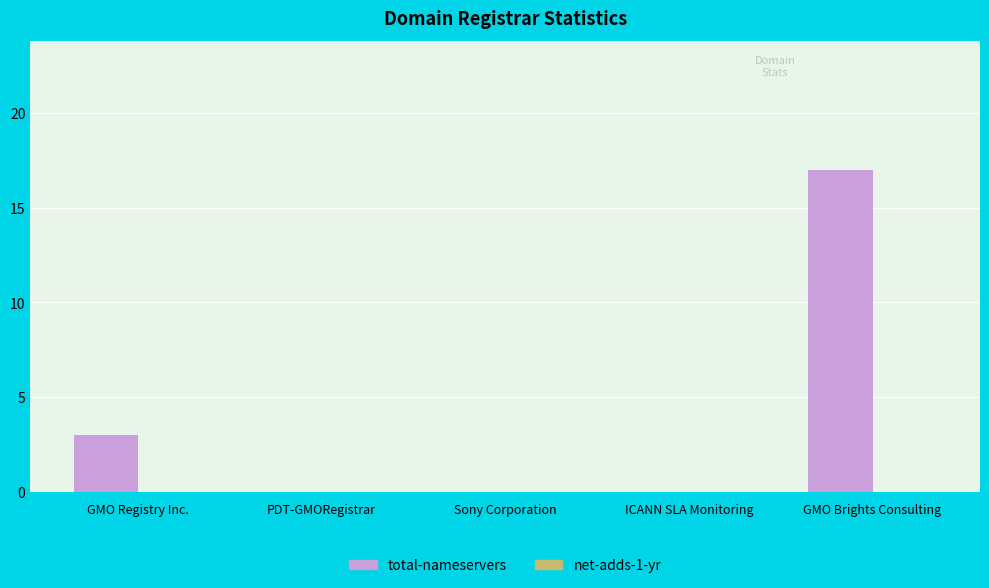

True or false: the data shows 3 at GMO Registry Inc..

True